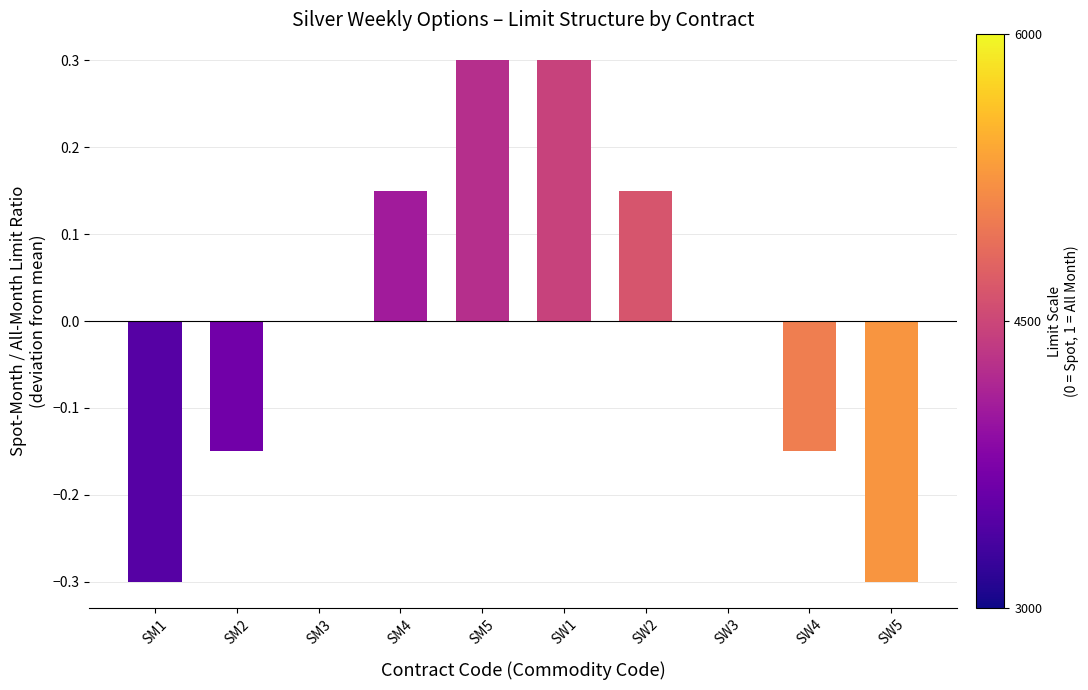

What is the maximum value shown in the chart?

0.3